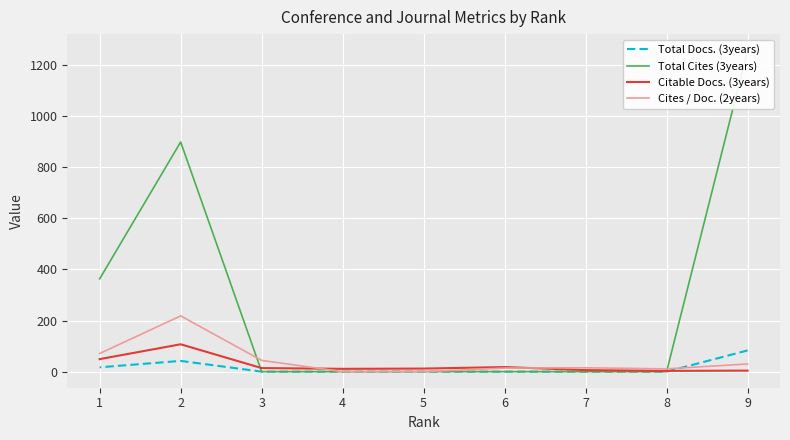

What is the sum of all Total Cites (3years) values?

2518